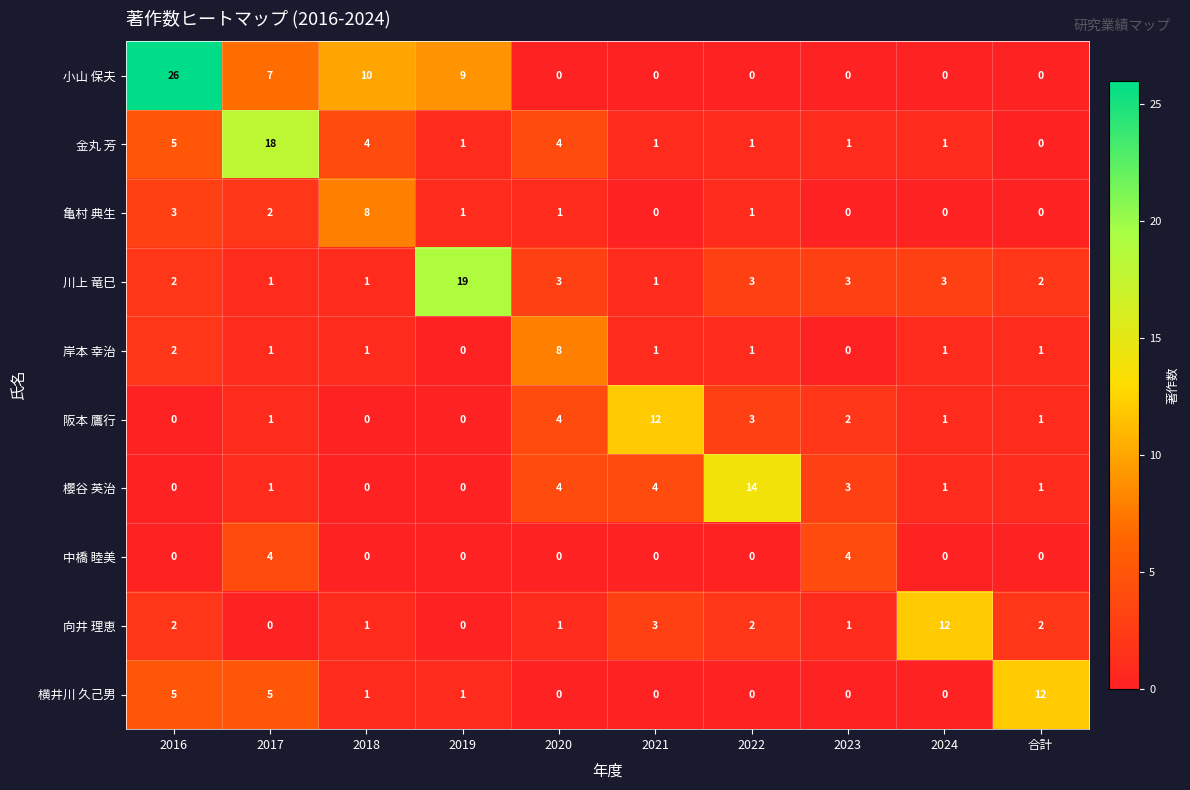

Which series has the largest total across all categories?

小山 保夫